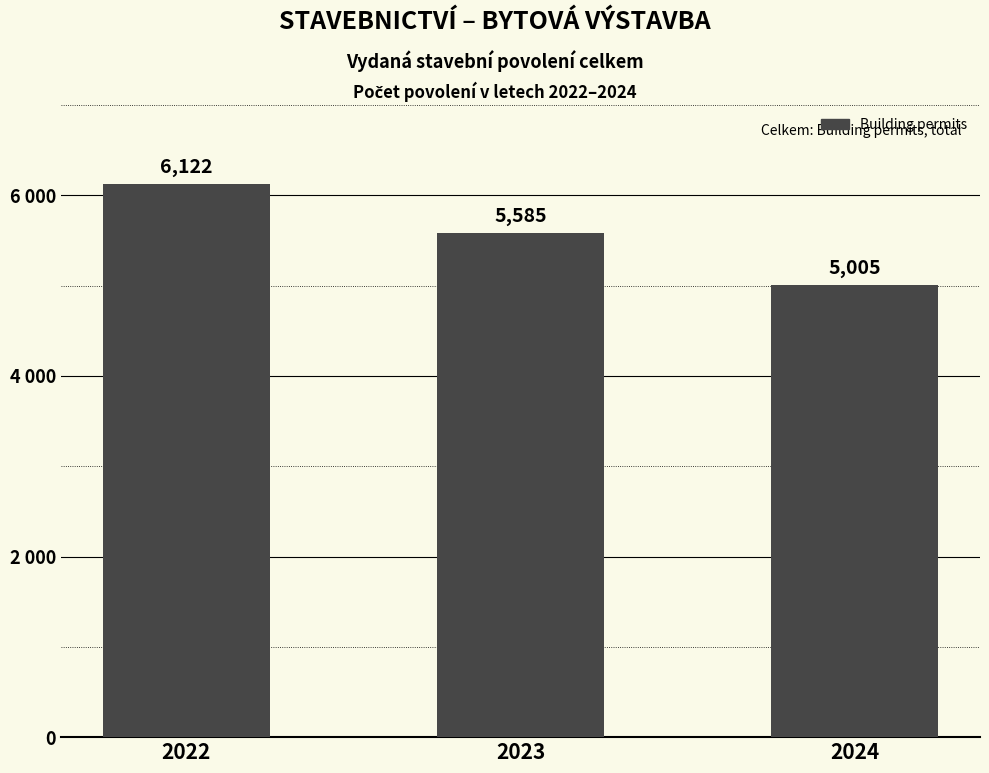

Does the chart contain any negative values?

No